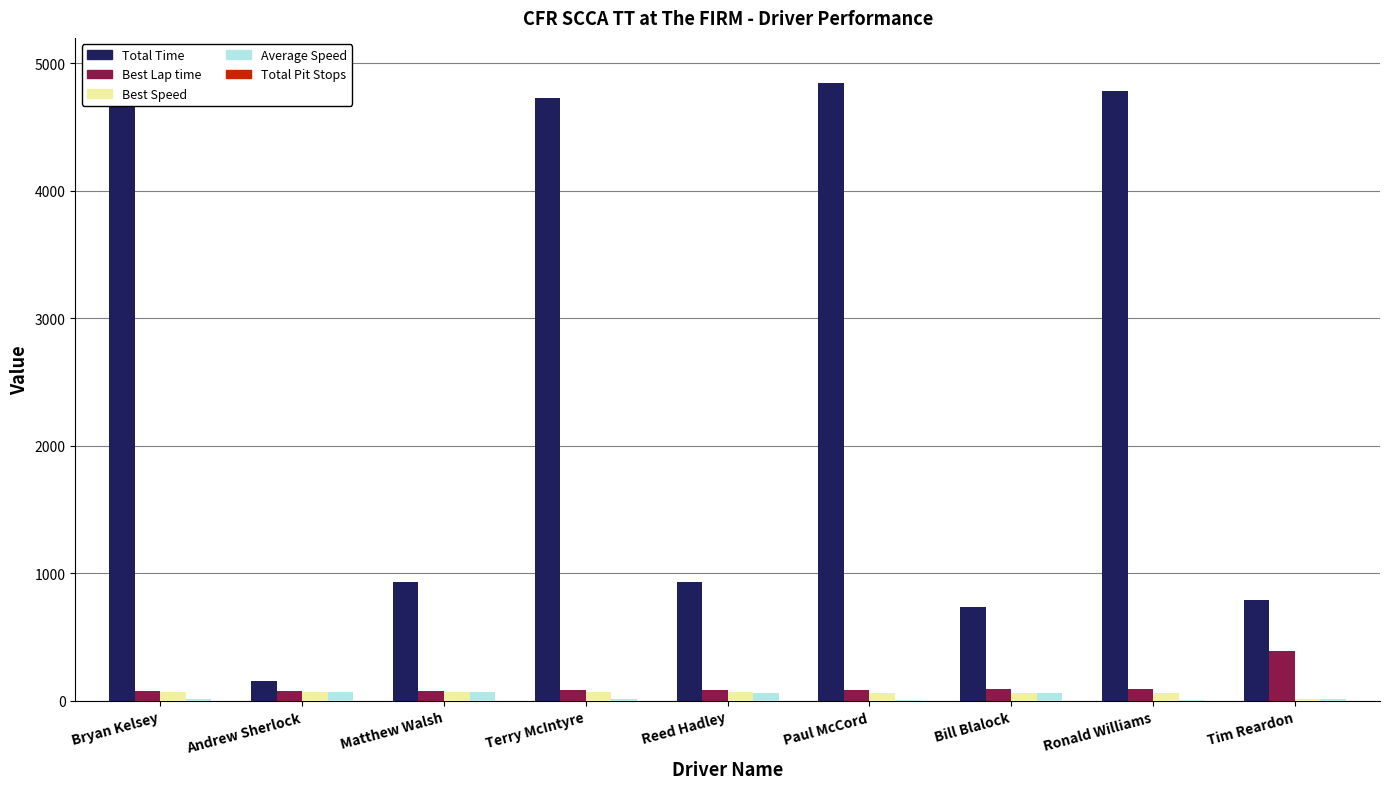

Read the Total Time value at Andrew Sherlock.

158.6